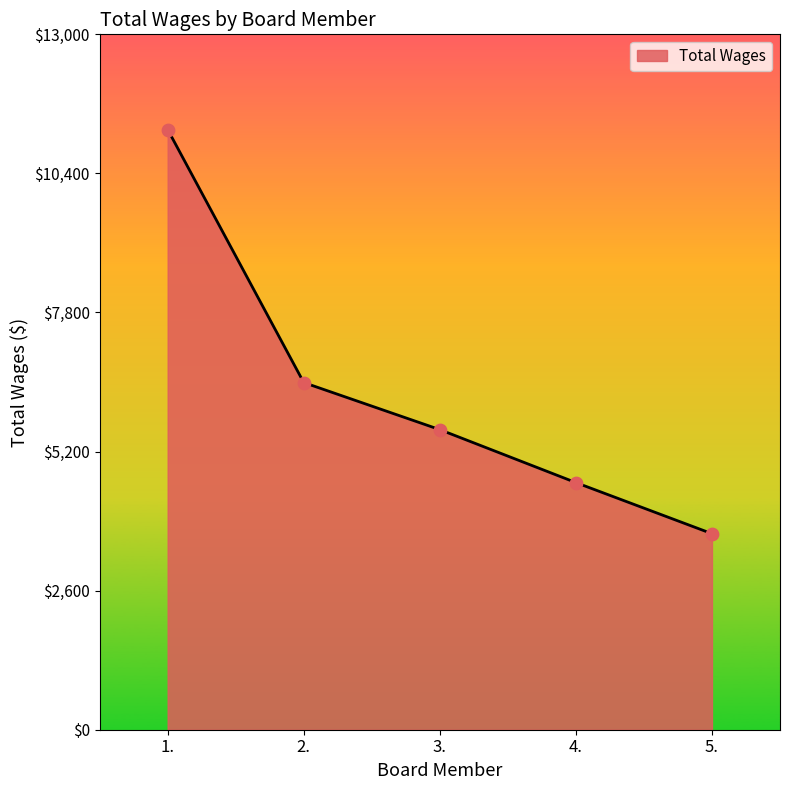

What is the change in value from 1. to 4.?

-6600